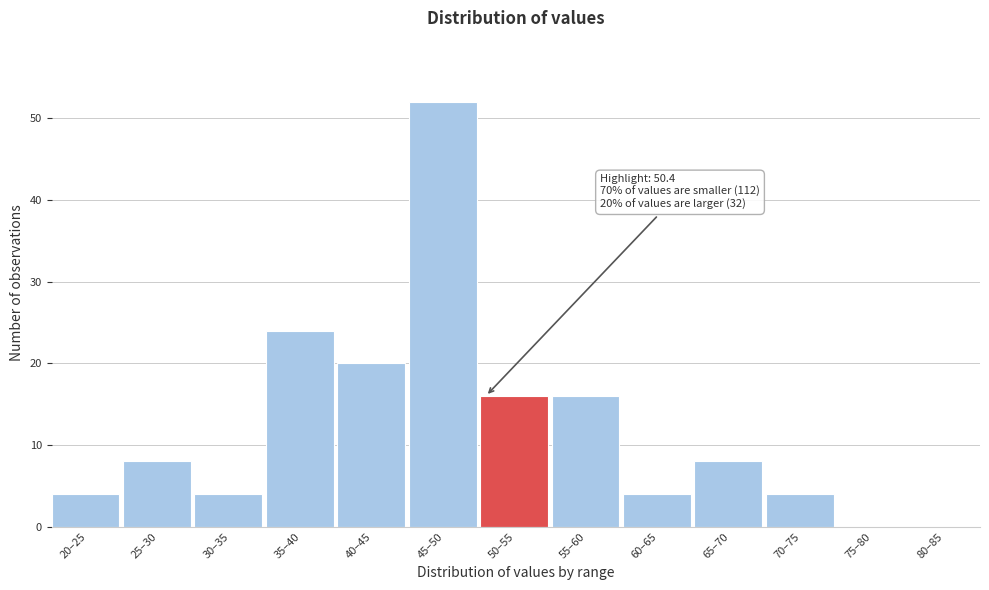

Reading left to right, what are all the values shown in this chart?

20–25=4	25–30=8	30–35=4	35–40=24	40–45=20	45–50=52	50–55=16	55–60=16	60–65=4	65–70=8	70–75=4	75–80=0	80–85=0